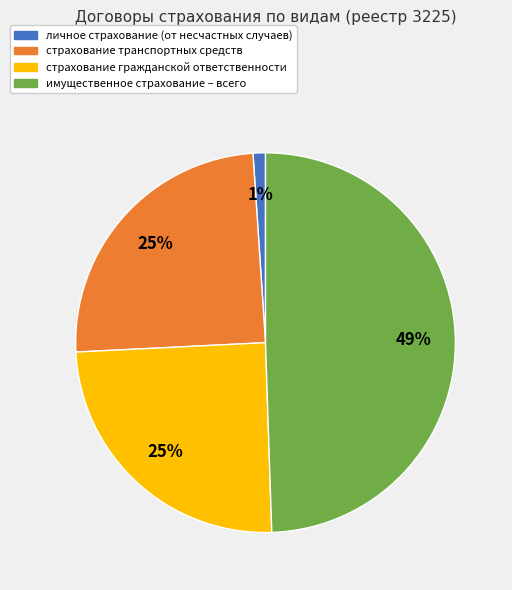

Is страхование транспортных средств the majority of the pie?

No